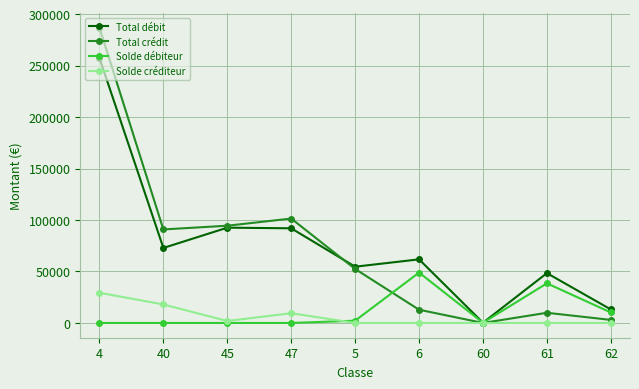

What is the maximum value for Solde débiteur?

48921.7